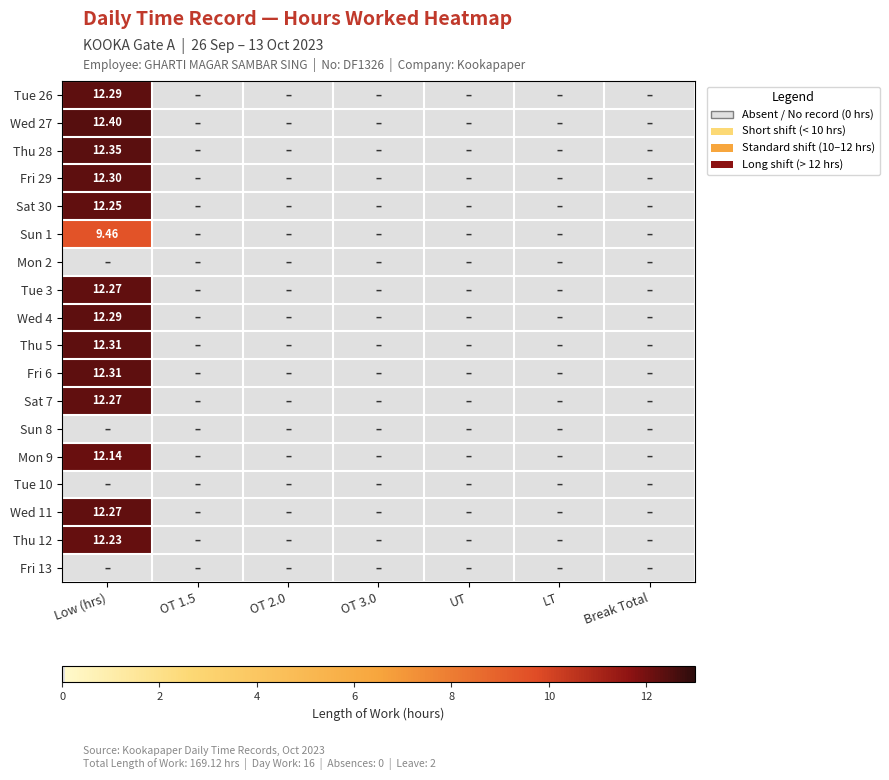

List the series in order of their peak value, lowest first.

Mon 2, Sun 8, Tue 10, Fri 13, Sun 1, Mon 9, Thu 12, Sat 30, Tue 3, Sat 7, Wed 11, Tue 26, Wed 4, Fri 29, Thu 5, Fri 6, Thu 28, Wed 27